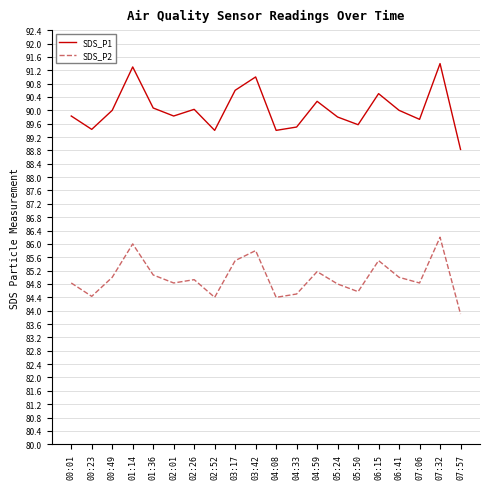

What position from the left is 05:24?

14